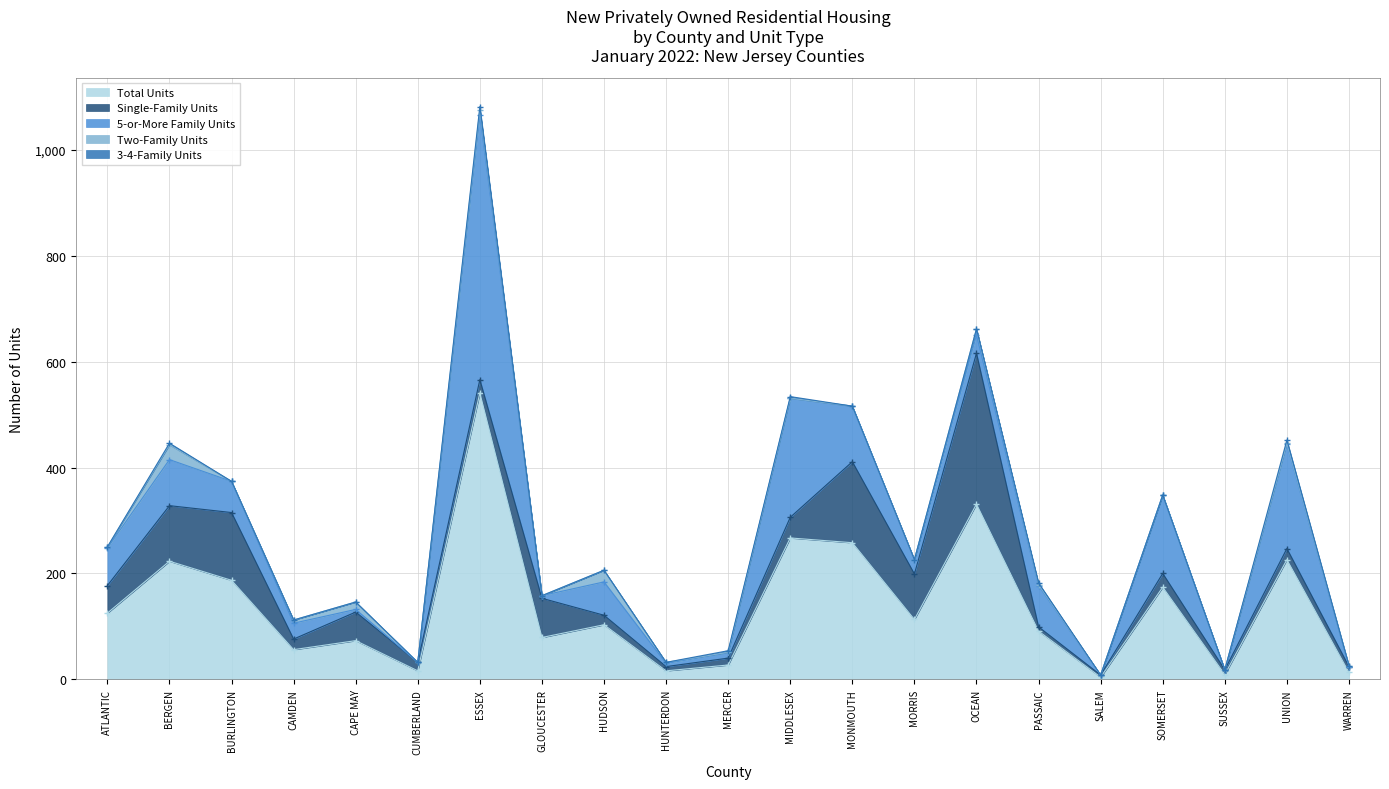

The value of Total Units at SOMERSET is 242. True or false?

False